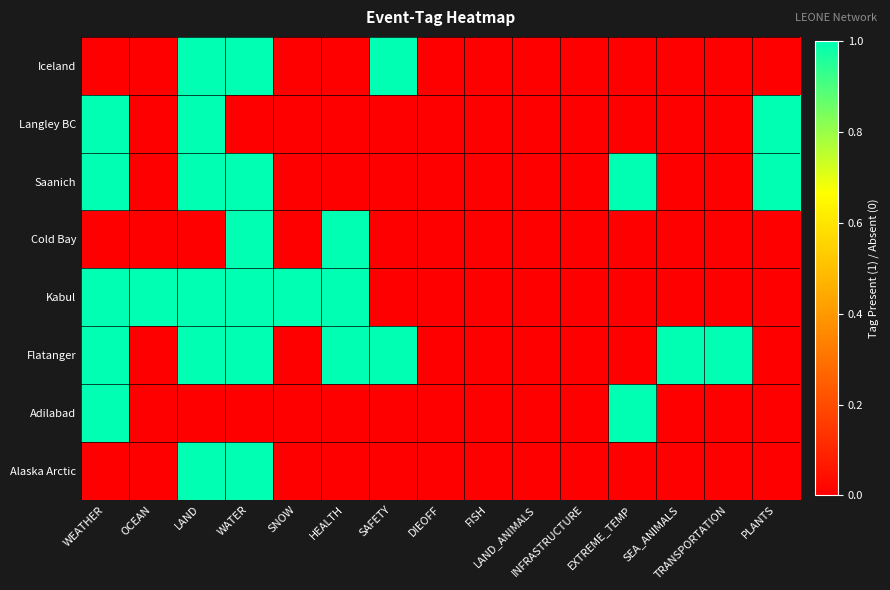

Reading left to right, list all the values displayed in this chart.

Iceland: WEATHER=0	OCEAN=0	LAND=1	WATER=1	SNOW=0	HEALTH=0	SAFETY=1	DIEOFF=0	FISH=0	LAND_ANIMALS=0	INFRASTRUCTURE=0	EXTREME_TEMP=0	SEA_ANIMALS=0	TRANSPORTATION=0	PLANTS=0
Langley BC: WEATHER=1	OCEAN=0	LAND=1	WATER=0	SNOW=0	HEALTH=0	SAFETY=0	DIEOFF=0	FISH=0	LAND_ANIMALS=0	INFRASTRUCTURE=0	EXTREME_TEMP=0	SEA_ANIMALS=0	TRANSPORTATION=0	PLANTS=1
Saanich: WEATHER=1	OCEAN=0	LAND=1	WATER=1	SNOW=0	HEALTH=0	SAFETY=0	DIEOFF=0	FISH=0	LAND_ANIMALS=0	INFRASTRUCTURE=0	EXTREME_TEMP=1	SEA_ANIMALS=0	TRANSPORTATION=0	PLANTS=1
Cold Bay: WEATHER=0	OCEAN=0	LAND=0	WATER=1	SNOW=0	HEALTH=1	SAFETY=0	DIEOFF=0	FISH=0	LAND_ANIMALS=0	INFRASTRUCTURE=0	EXTREME_TEMP=0	SEA_ANIMALS=0	TRANSPORTATION=0	PLANTS=0
Kabul: WEATHER=1	OCEAN=1	LAND=1	WATER=1	SNOW=1	HEALTH=1	SAFETY=0	DIEOFF=0	FISH=0	LAND_ANIMALS=0	INFRASTRUCTURE=0	EXTREME_TEMP=0	SEA_ANIMALS=0	TRANSPORTATION=0	PLANTS=0
Flatanger: WEATHER=1	OCEAN=0	LAND=1	WATER=1	SNOW=0	HEALTH=1	SAFETY=1	DIEOFF=0	FISH=0	LAND_ANIMALS=0	INFRASTRUCTURE=0	EXTREME_TEMP=0	SEA_ANIMALS=1	TRANSPORTATION=1	PLANTS=0
Adilabad: WEATHER=1	OCEAN=0	LAND=0	WATER=0	SNOW=0	HEALTH=0	SAFETY=0	DIEOFF=0	FISH=0	LAND_ANIMALS=0	INFRASTRUCTURE=0	EXTREME_TEMP=1	SEA_ANIMALS=0	TRANSPORTATION=0	PLANTS=0
Alaska Arctic: WEATHER=0	OCEAN=0	LAND=1	WATER=1	SNOW=0	HEALTH=0	SAFETY=0	DIEOFF=0	FISH=0	LAND_ANIMALS=0	INFRASTRUCTURE=0	EXTREME_TEMP=0	SEA_ANIMALS=0	TRANSPORTATION=0	PLANTS=0